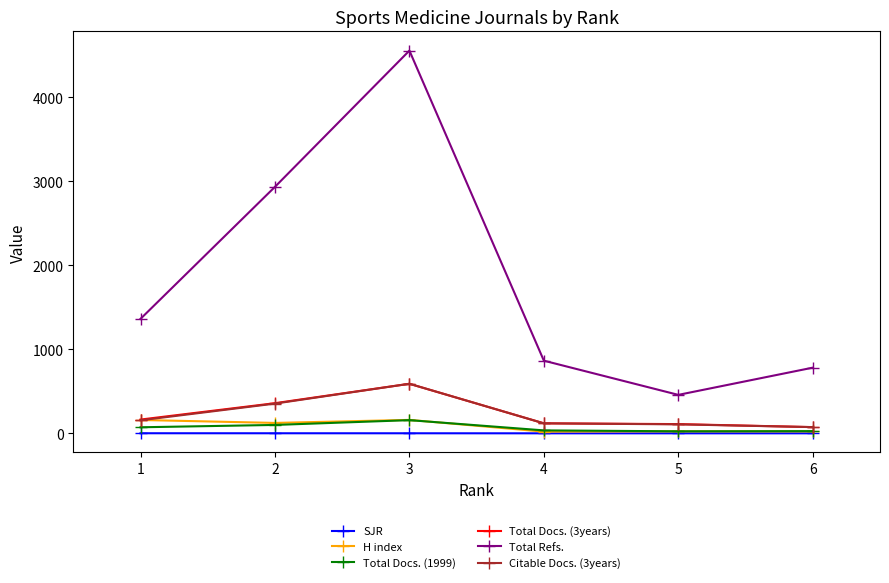

What are all the series names shown in the legend?

SJR, H index, Total Docs. (1999), Total Docs. (3years), Total Refs., Citable Docs. (3years)